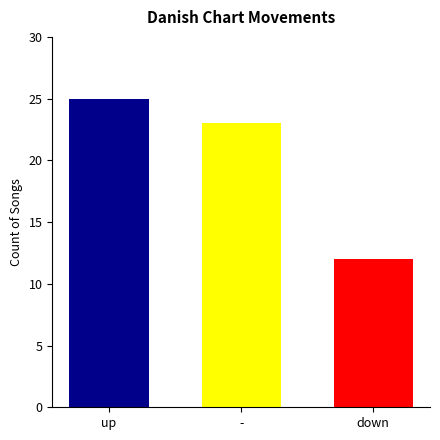

What is the smallest value displayed?

12